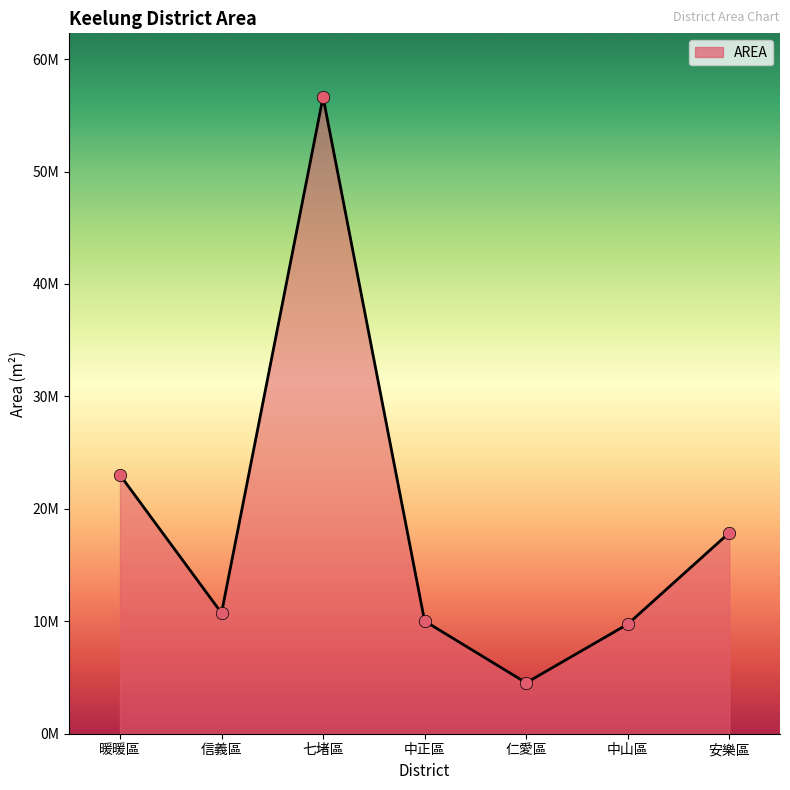

What is the ratio of the value at 暖暖區 to the value at 中正區?

2.3